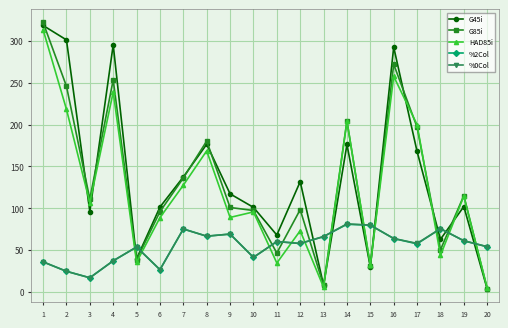

What is the average value of the HAD85i series?

122.5